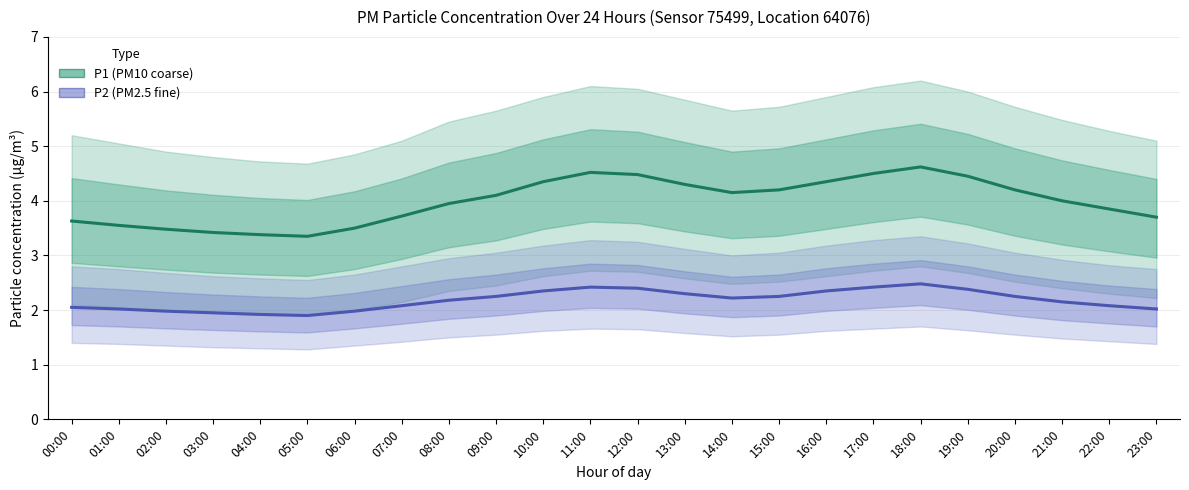

What is the difference between the maximum and minimum values in the P2 series?

0.6